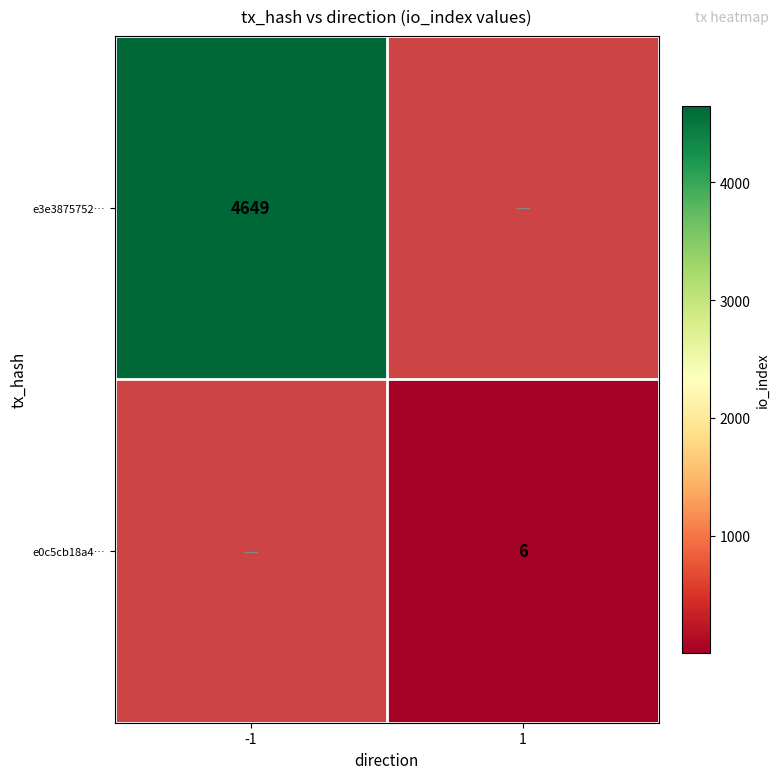

The e0c5cb18a4… series shows 6 at 1. True or false?

True